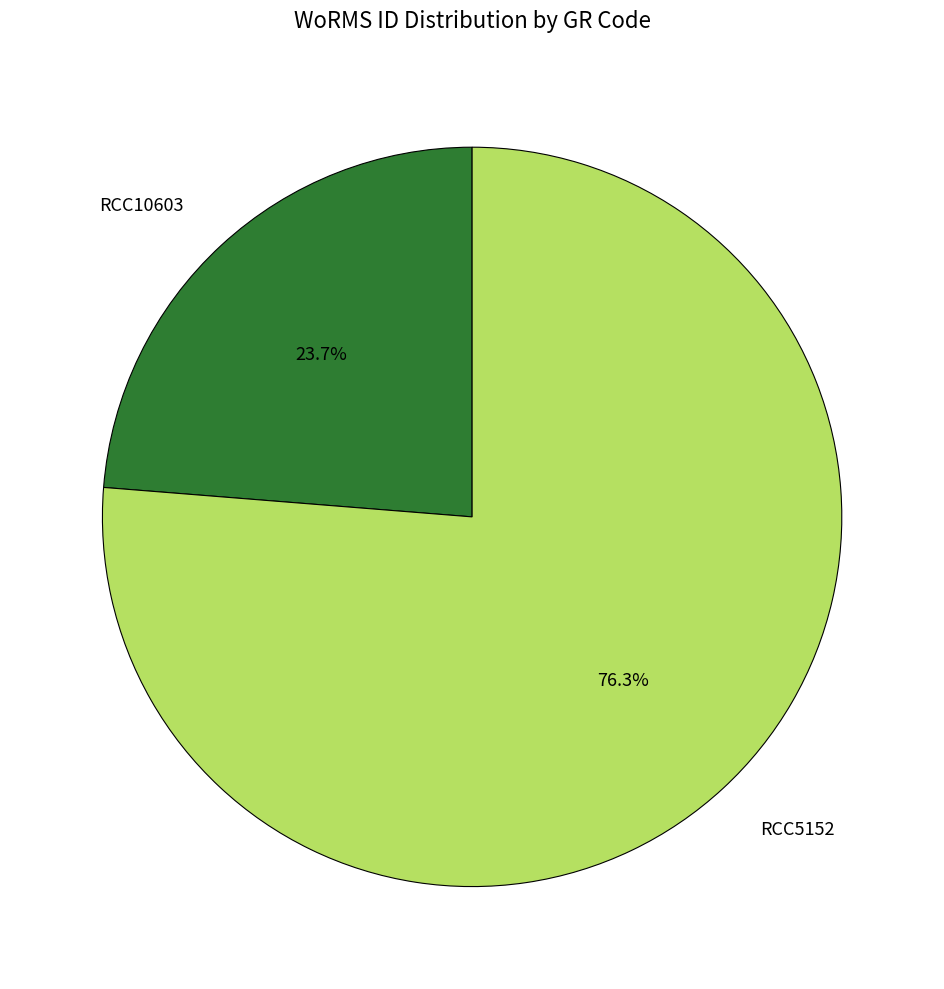

What is the ratio of the value at RCC10603 to the value at RCC5152?

0.3